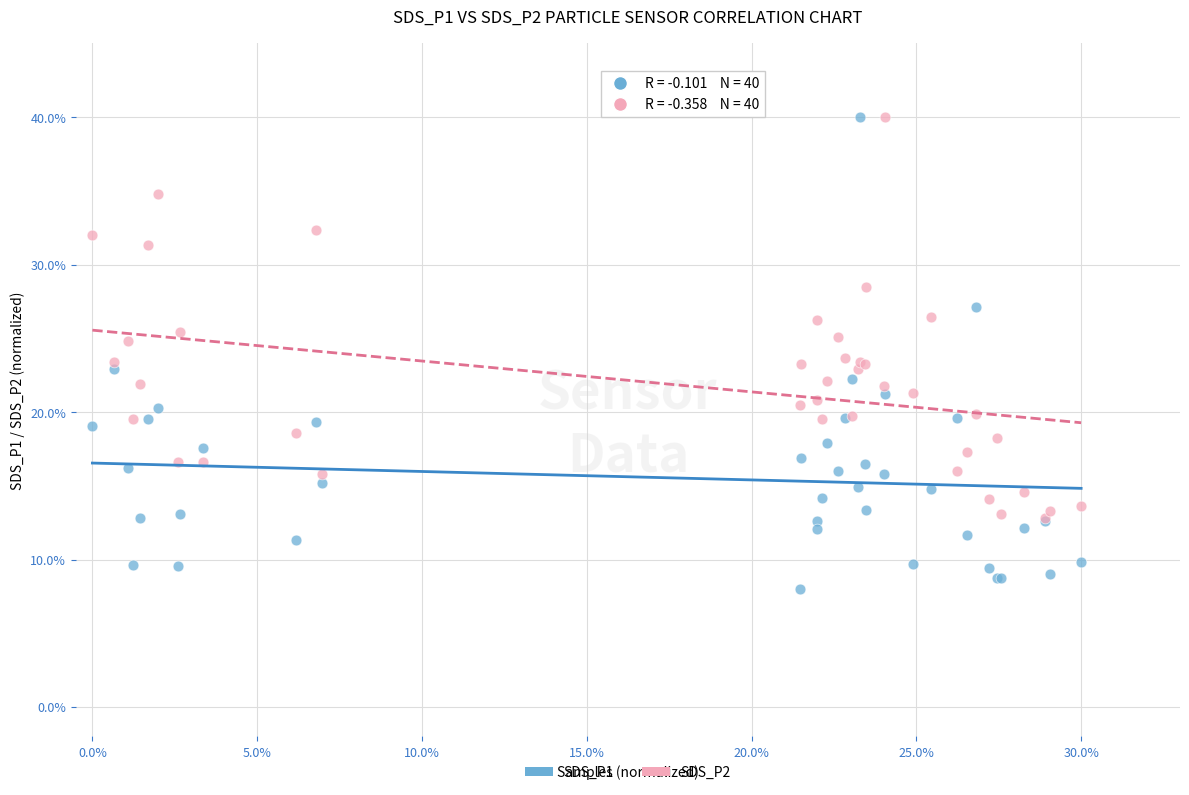

Which series contains the lowest Y value?

SDS_P1